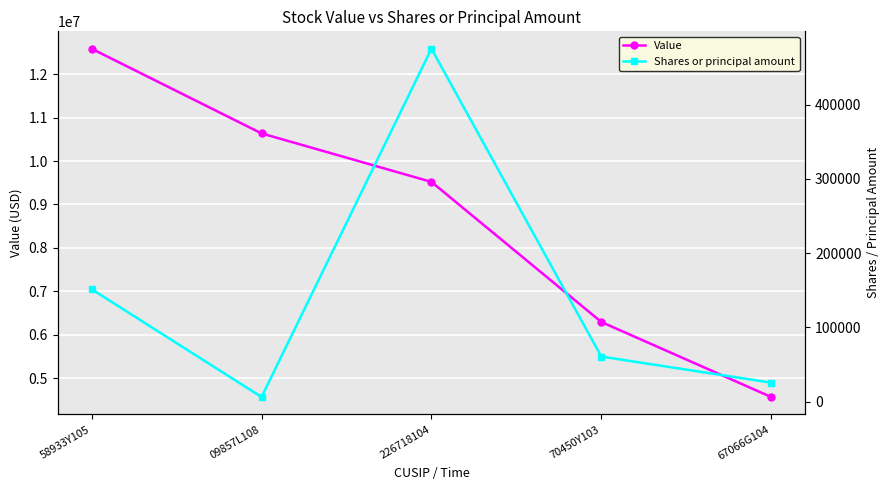

What is the sum of the Shares or principal amount values at 226718104 and 58933Y105?

626617